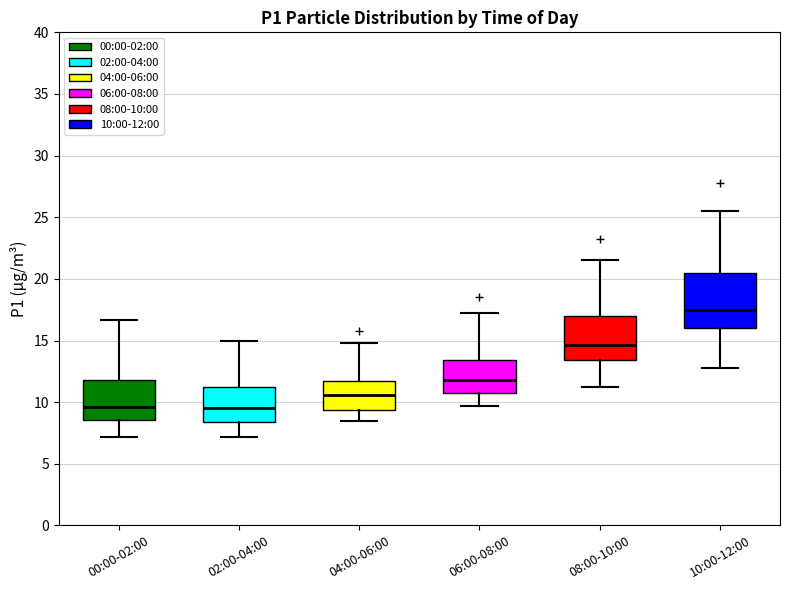

Where does the median line of the box for 10:00-12:00 sit on the y-axis? The values are not printed on the chart, so give them approximately, as read against the axis.

17.5